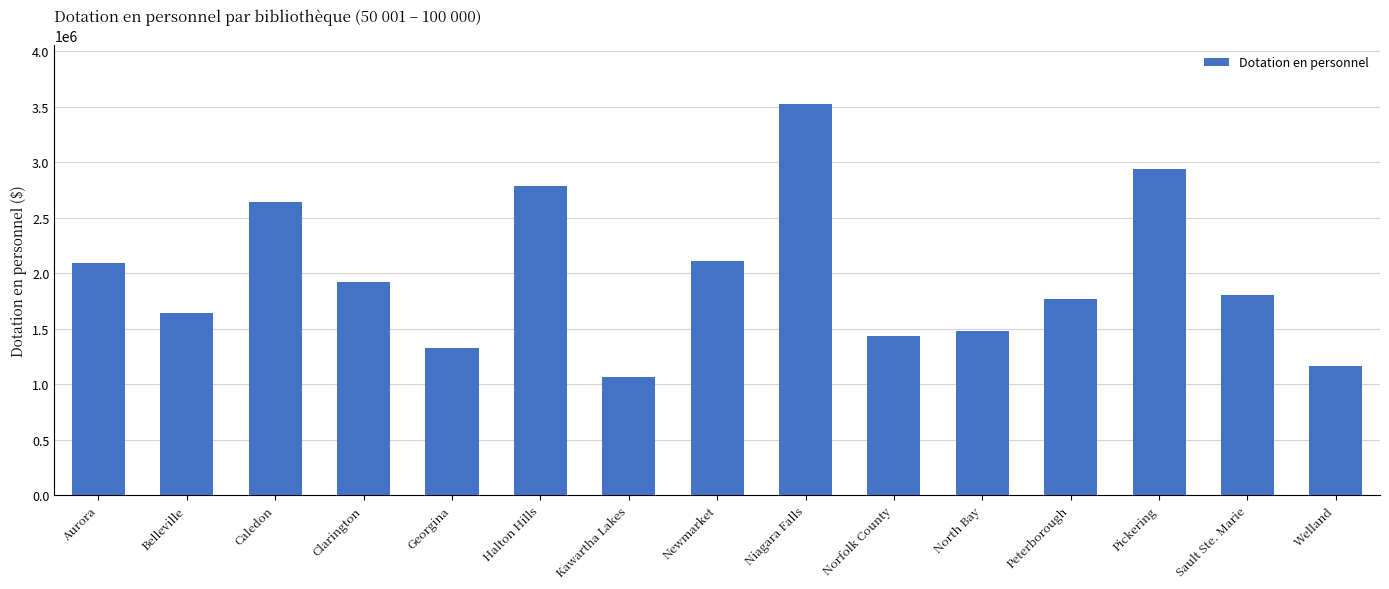

How many values are below 1802135?

7